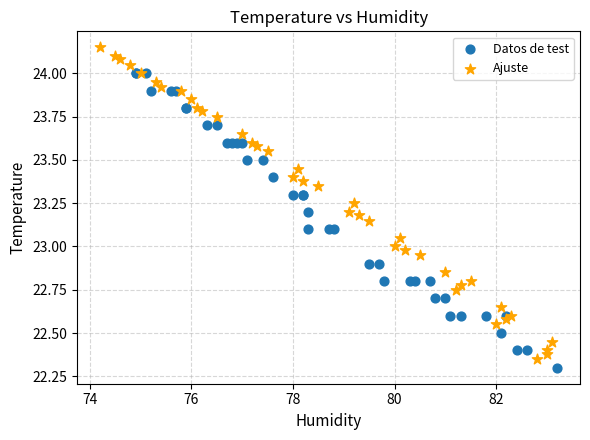

Which series has the widest spread of Y values?

Ajuste